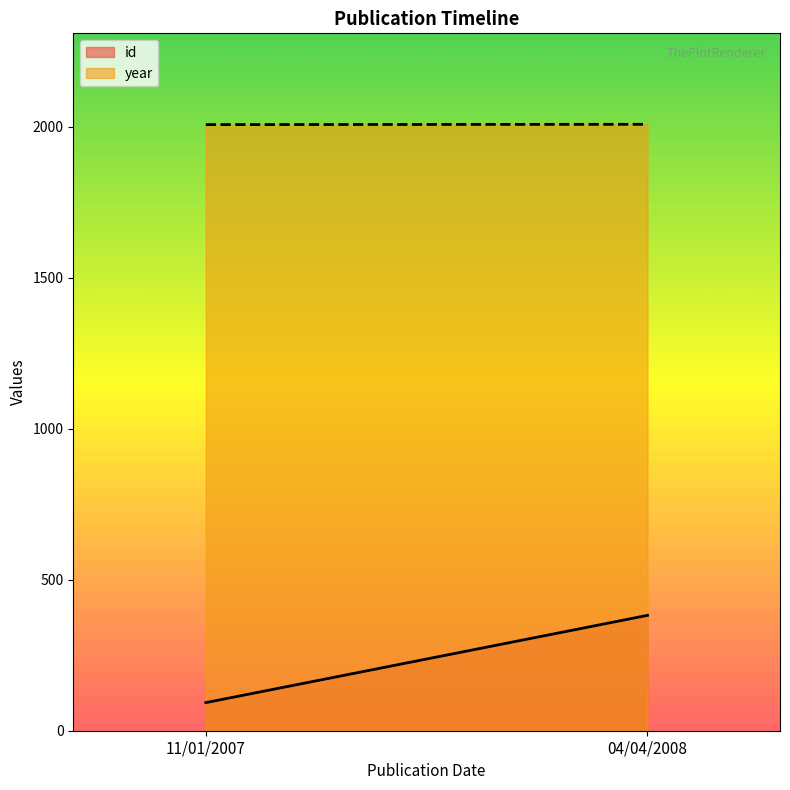

Which series has the widest spread of values?

id